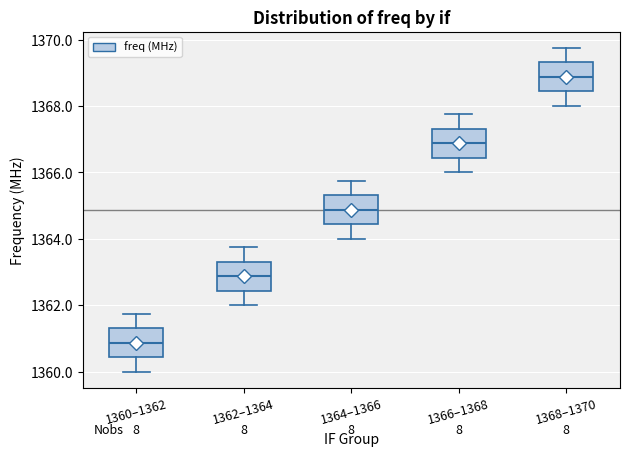

Reading left to right, read every box against the y-axis: the position of its median line, the range the box covers, and the ends of its whiskers. The values are not printed on the chart, so give them approximately, as read against the axis.

1360–1362: median 1360.8, box 1360.4 to 1361.4, whiskers 1360.0 to 1361.8
1362–1364: median 1362.8, box 1362.4 to 1363.4, whiskers 1362.0 to 1363.8
1364–1366: median 1364.8, box 1364.4 to 1365.4, whiskers 1364.0 to 1365.8
1366–1368: median 1366.8, box 1366.4 to 1367.4, whiskers 1366.0 to 1367.8
1368–1370: median 1368.8, box 1368.4 to 1369.4, whiskers 1368.0 to 1369.8